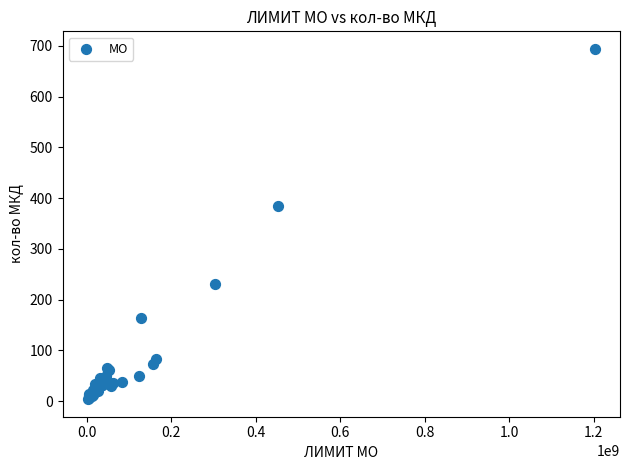

What Y value in the scatter plot is closest to 349?

385